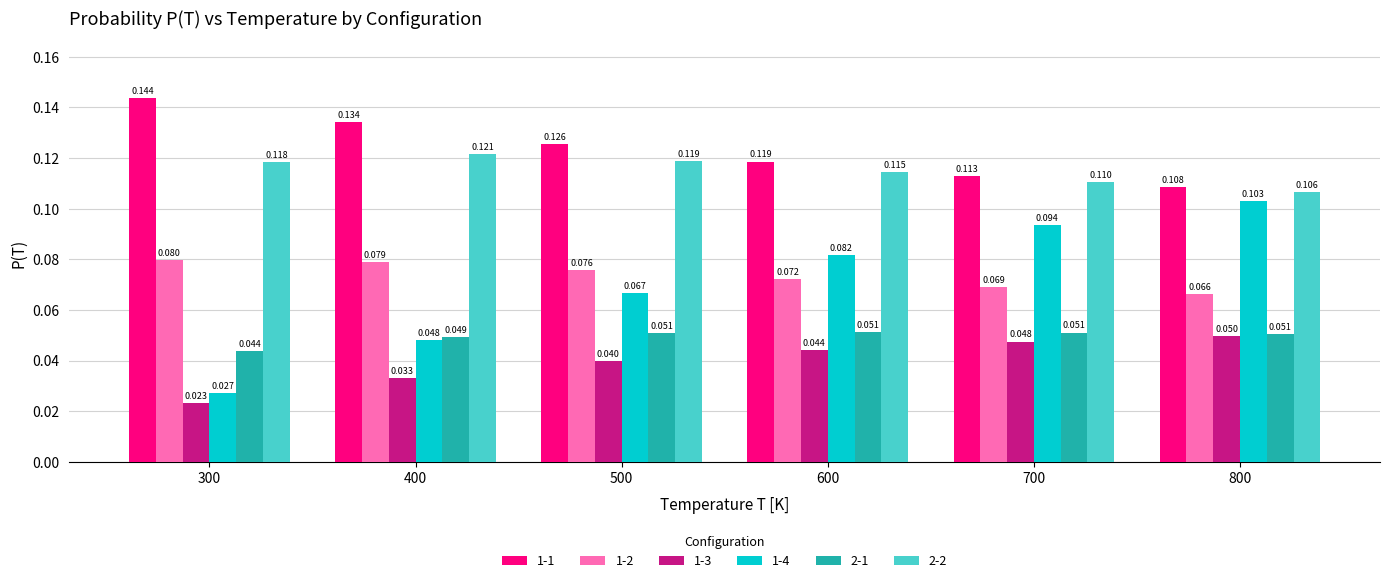

Which series has the largest total across all categories?

1-1